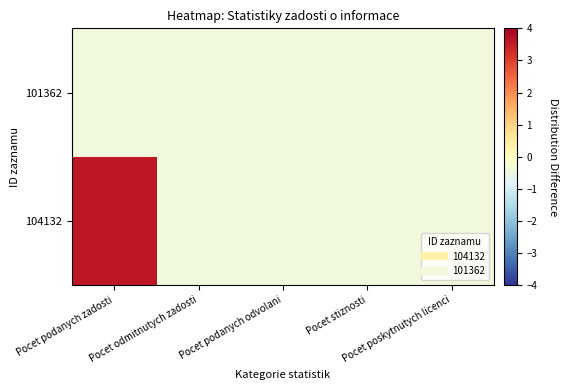

Reading left to right, what are all the values shown in this chart?

104132: Pocet podanych zadosti=3.6	Pocet odmitnutych zadosti=-0.4	Pocet podanych odvolani=-0.4	Pocet stiznosti=-0.4	Pocet poskytnutych licenci=-0.4
101362: Pocet podanych zadosti=-0.4	Pocet odmitnutych zadosti=-0.4	Pocet podanych odvolani=-0.4	Pocet stiznosti=-0.4	Pocet poskytnutych licenci=-0.4